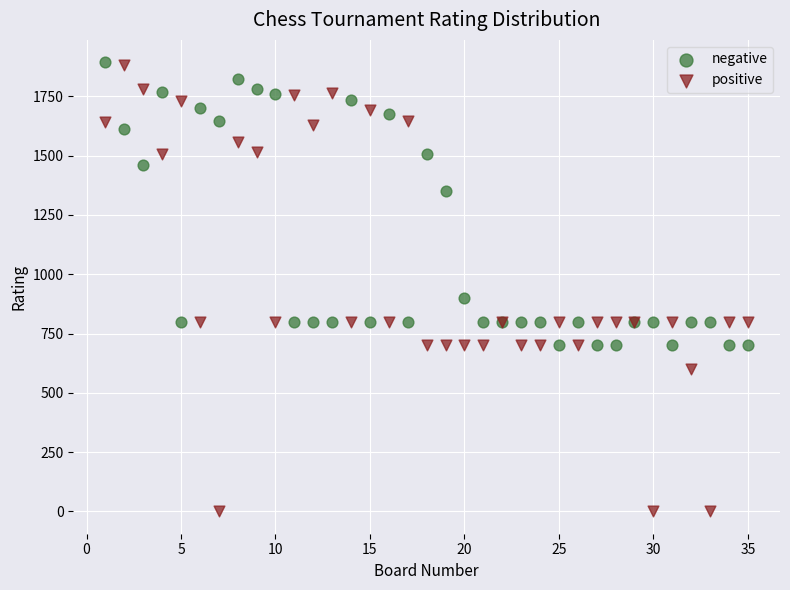

Which series has the largest Y range (max minus min)?

positive